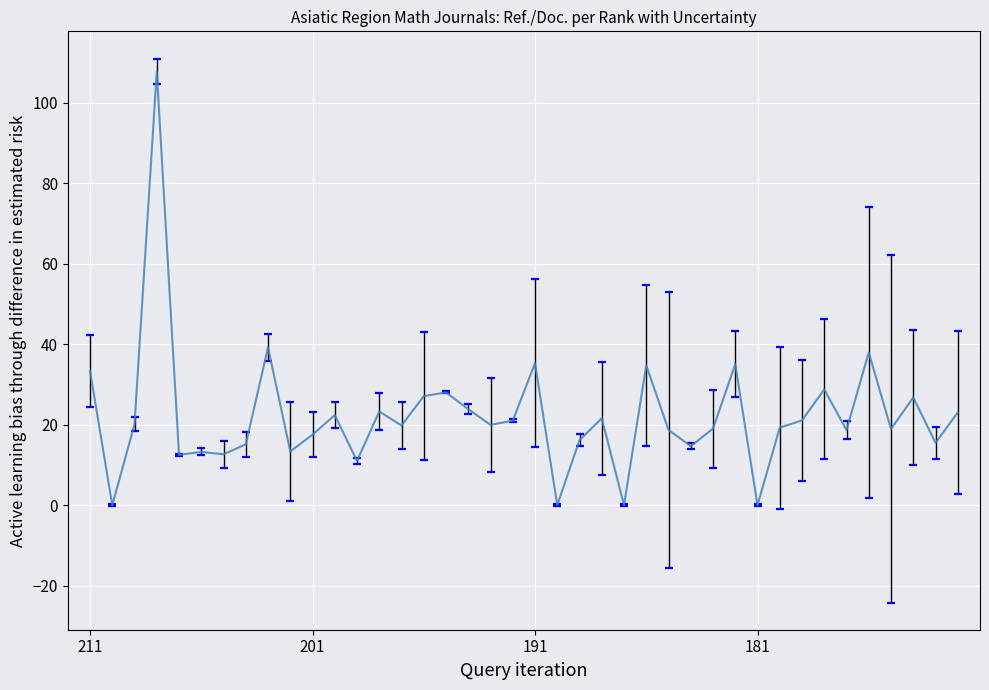

What is the difference between the maximum and minimum values?

107.8